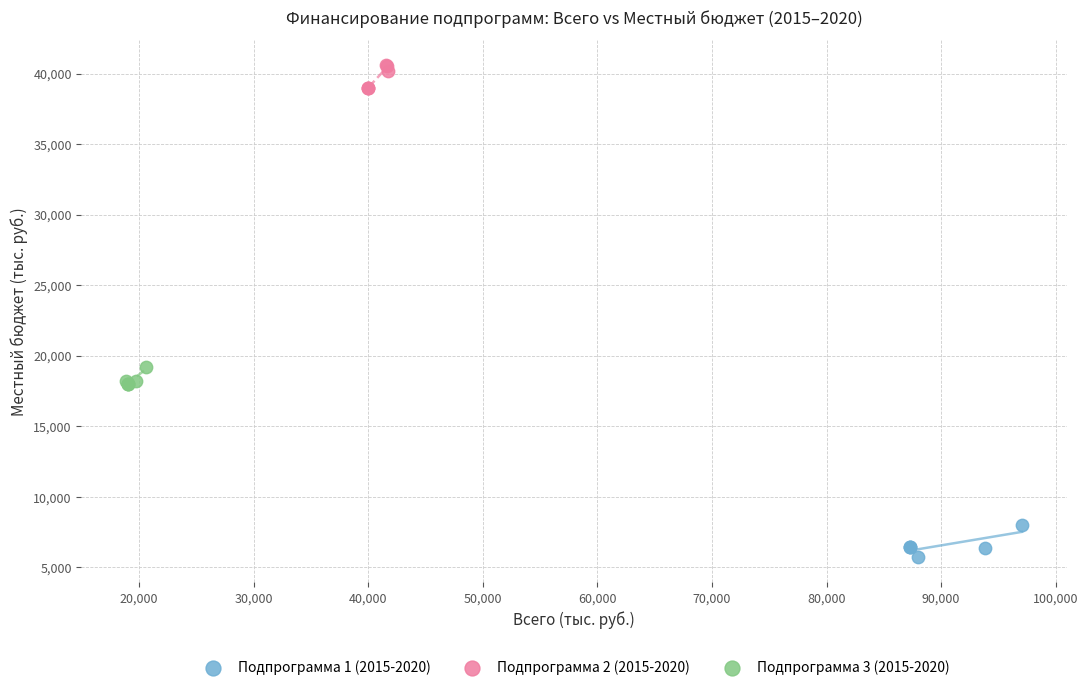

Which series has the widest spread of Y values?

Подпрограмма 1 (2015-2020)